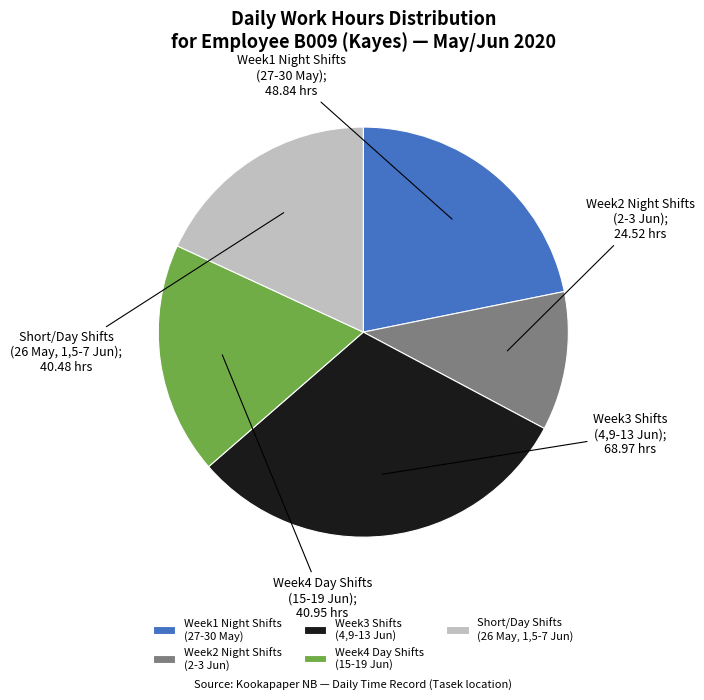

What is the ratio of the value at Week2 Night Shifts (2-3 Jun) to the value at Week1 Night Shifts (27-30 May)?

0.5